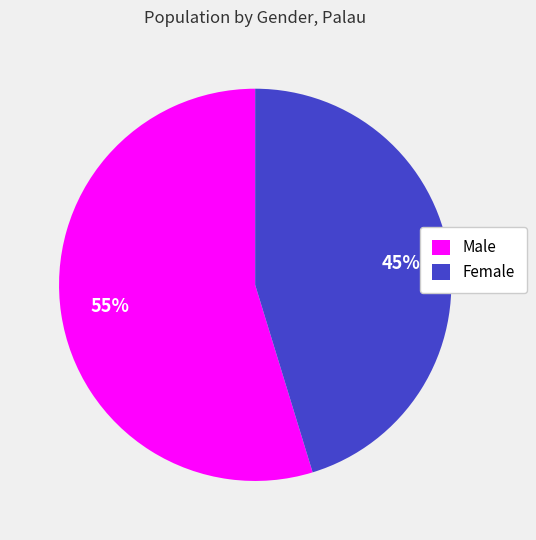

To the nearest percent, what portion does Female represent?

45%